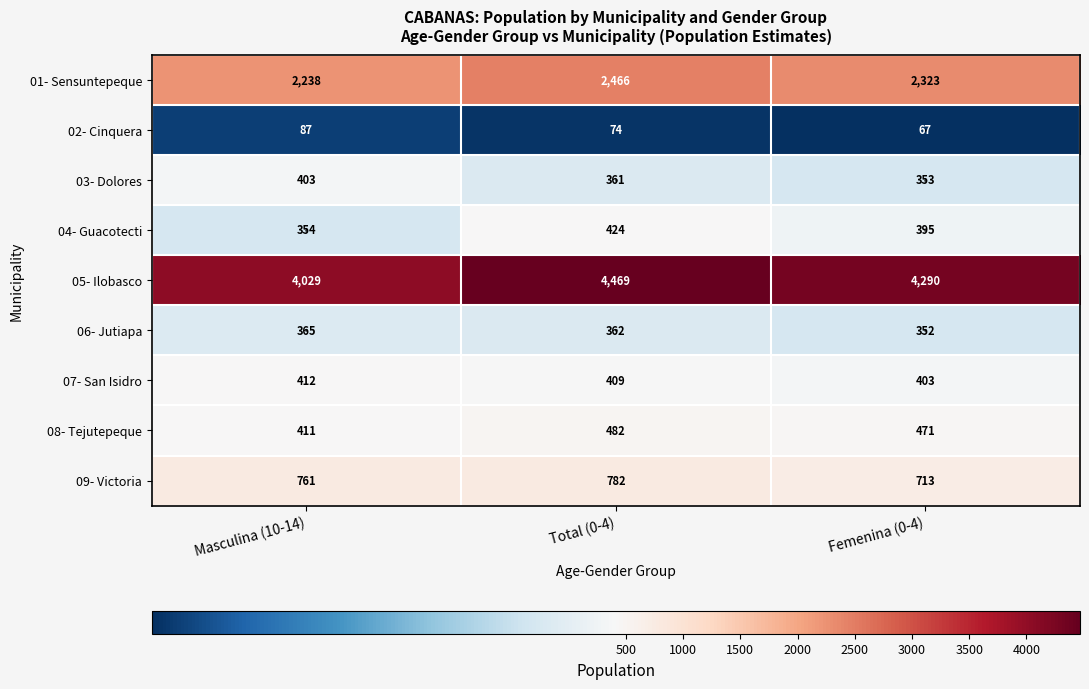

At how many categories does at least one series exceed 251?

3